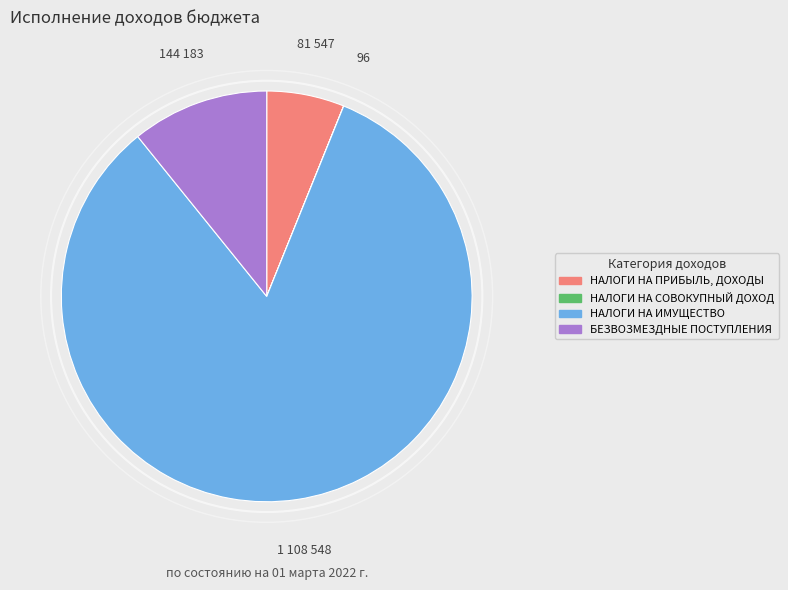

Does НАЛОГИ НА ИМУЩЕСТВО represent more than half of the total?

Yes